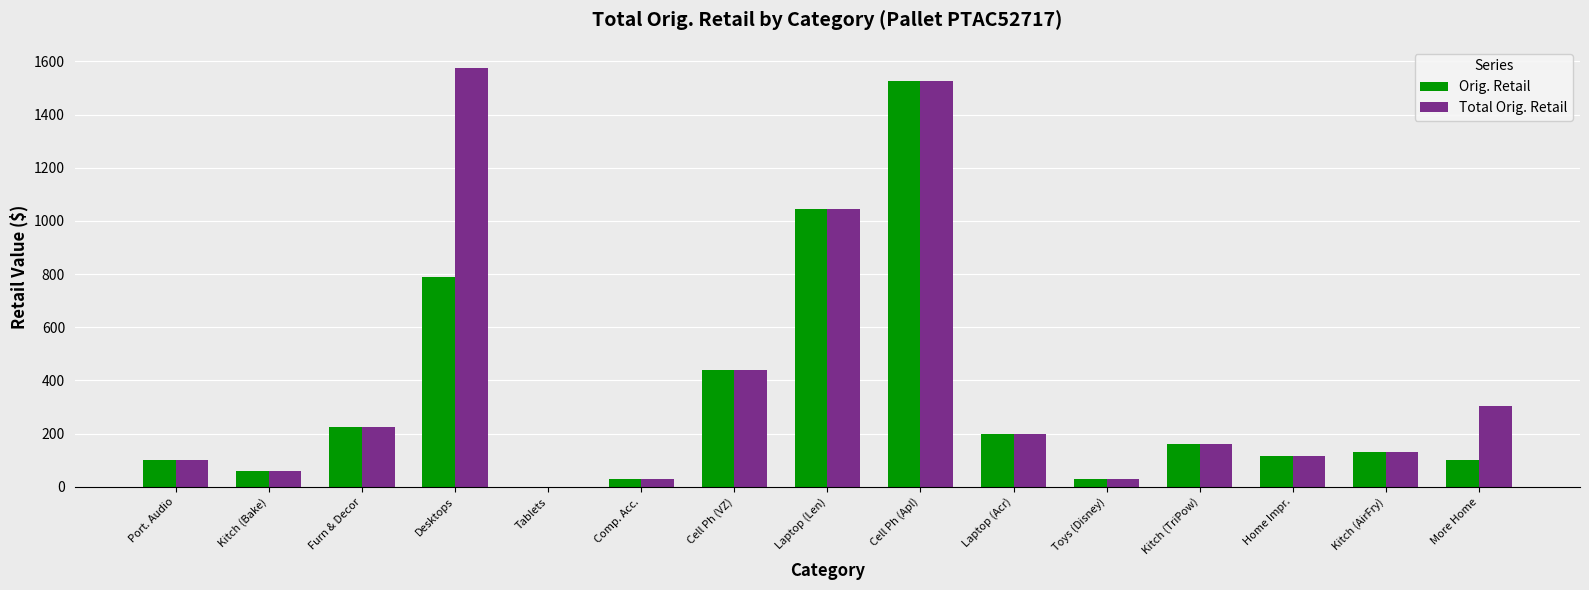

At which category is the sum across all series the highest?

Cell Ph (Apl)